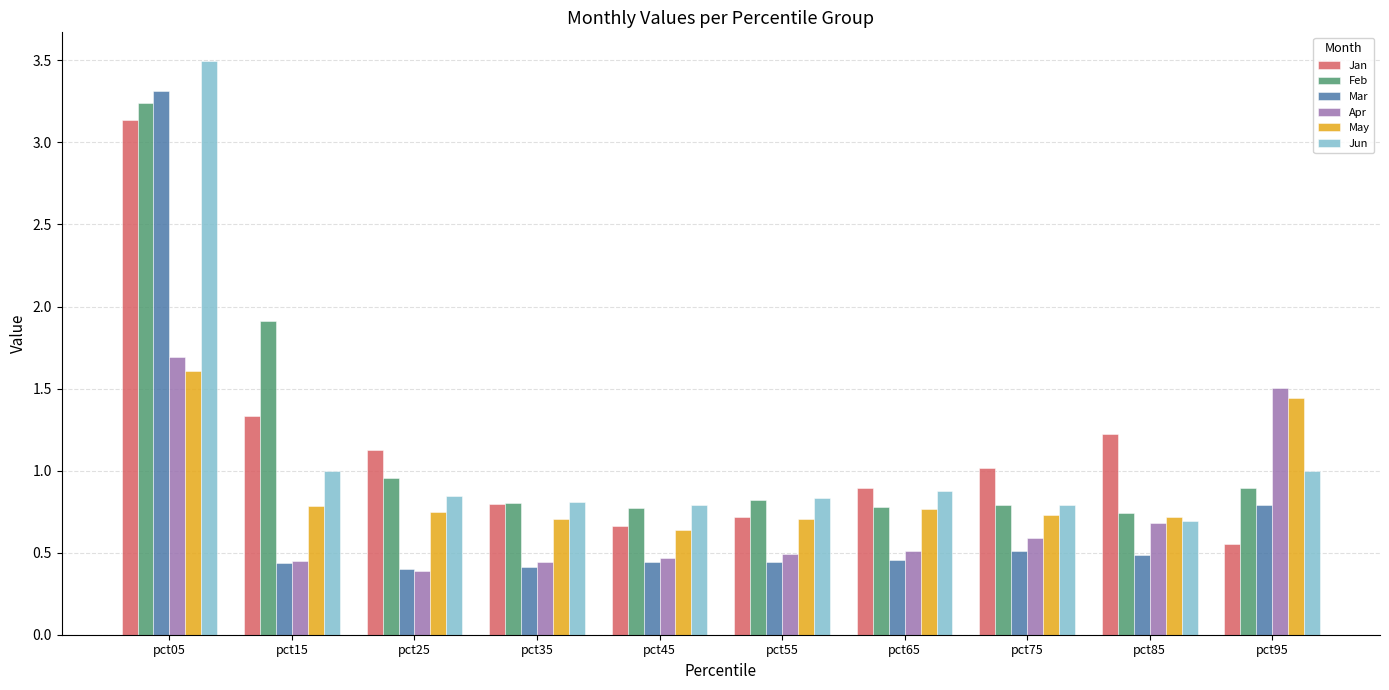

List the series in order of their peak value, highest first.

Jun, Mar, Feb, Jan, Apr, May